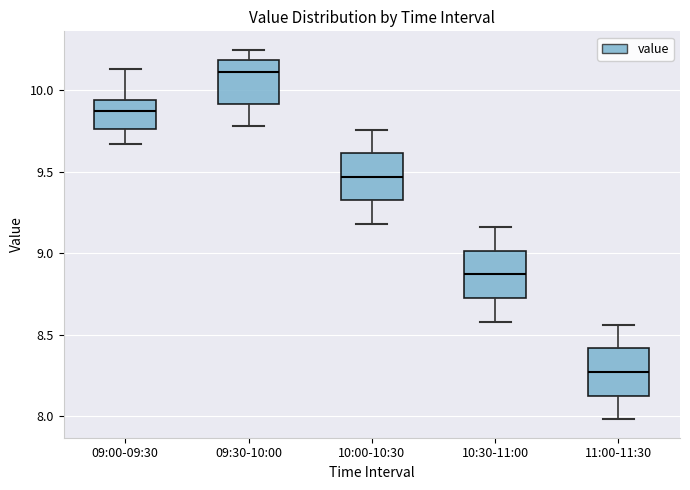

Reading left to right, read every box against the y-axis: the position of its median line, the range the box covers, and the ends of its whiskers. The values are not printed on the chart, so give them approximately, as read against the axis.

09:00-09:30: median 9.90, box 9.75 to 9.95, whiskers 9.65 to 10.15
09:30-10:00: median 10.10, box 9.90 to 10.20, whiskers 9.80 to 10.25
10:00-10:30: median 9.45, box 9.35 to 9.60, whiskers 9.20 to 9.75
10:30-11:00: median 8.85, box 8.75 to 9.00, whiskers 8.60 to 9.15
11:00-11:30: median 8.25, box 8.15 to 8.40, whiskers 8.00 to 8.55